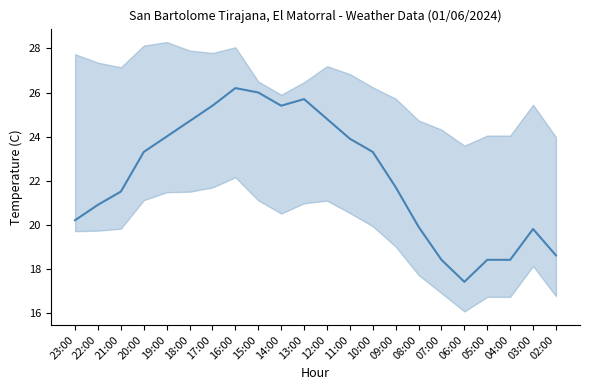

What is the label of the 9th point from the left?

15:00